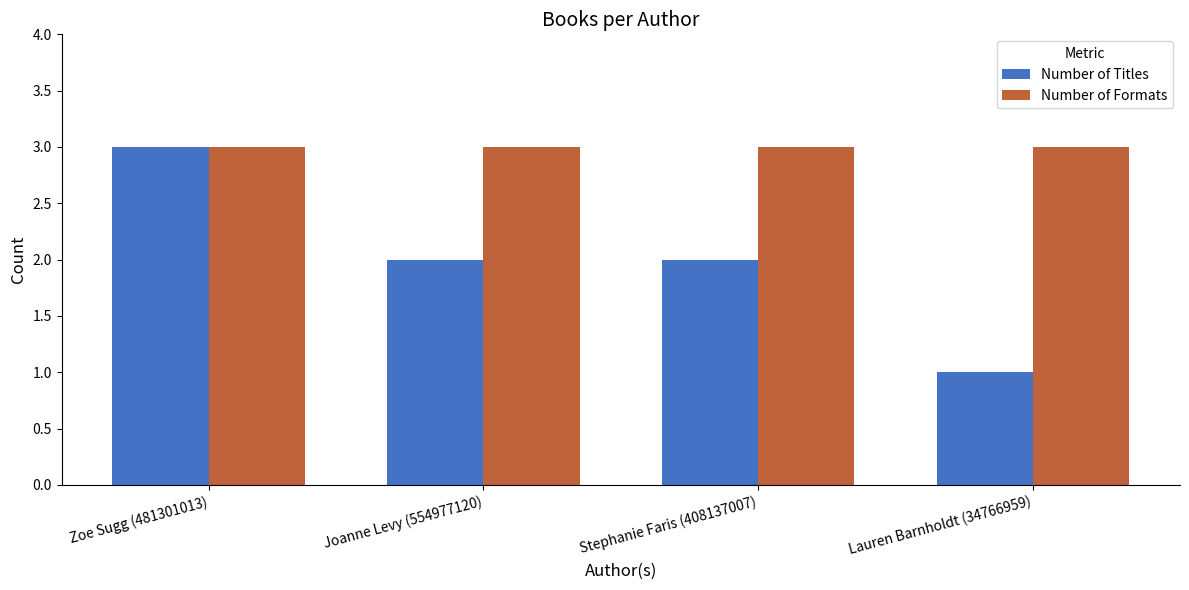

What position from the right is Lauren Barnholdt (34766959)?

1